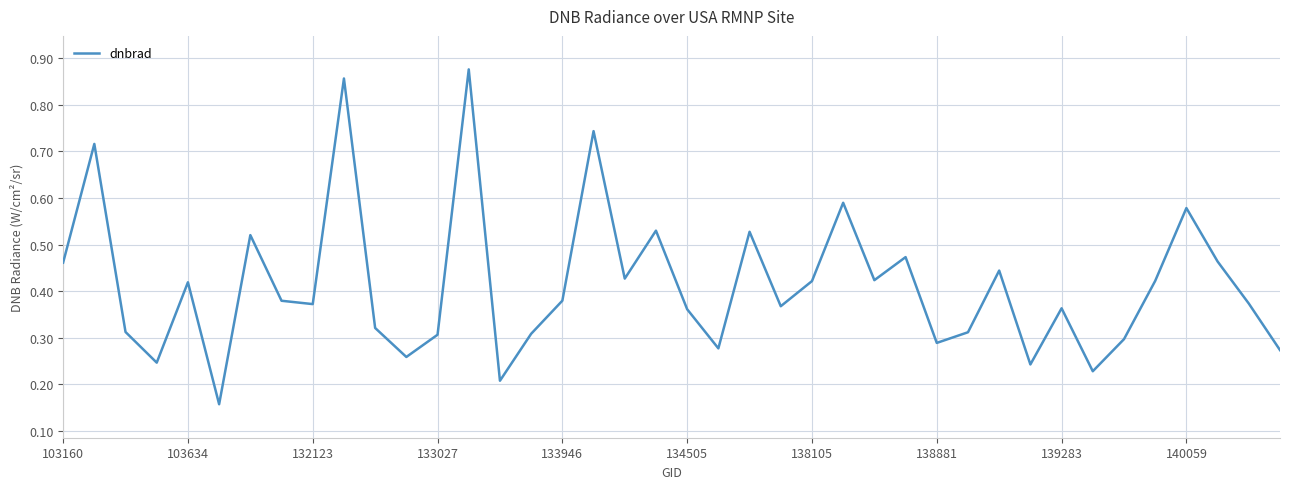

How many lines are shown in the chart?

1